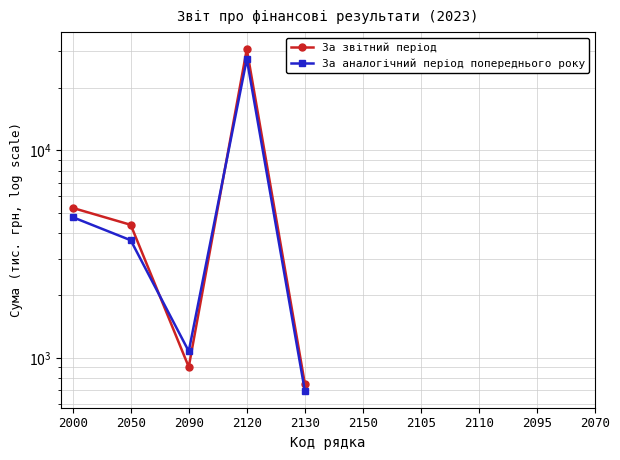

Does the chart have visible grid lines?

Yes